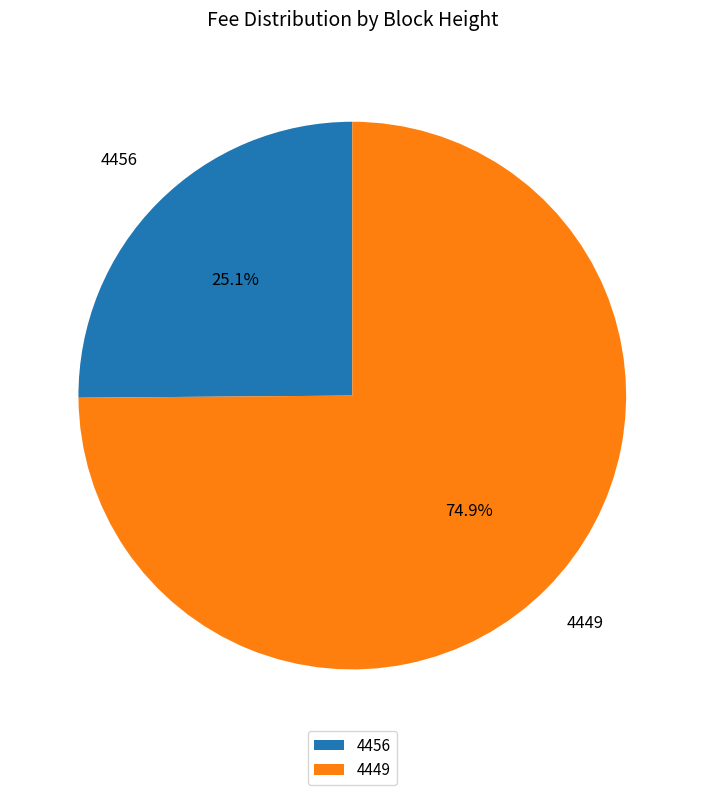

Is 4449 the majority of the pie?

Yes